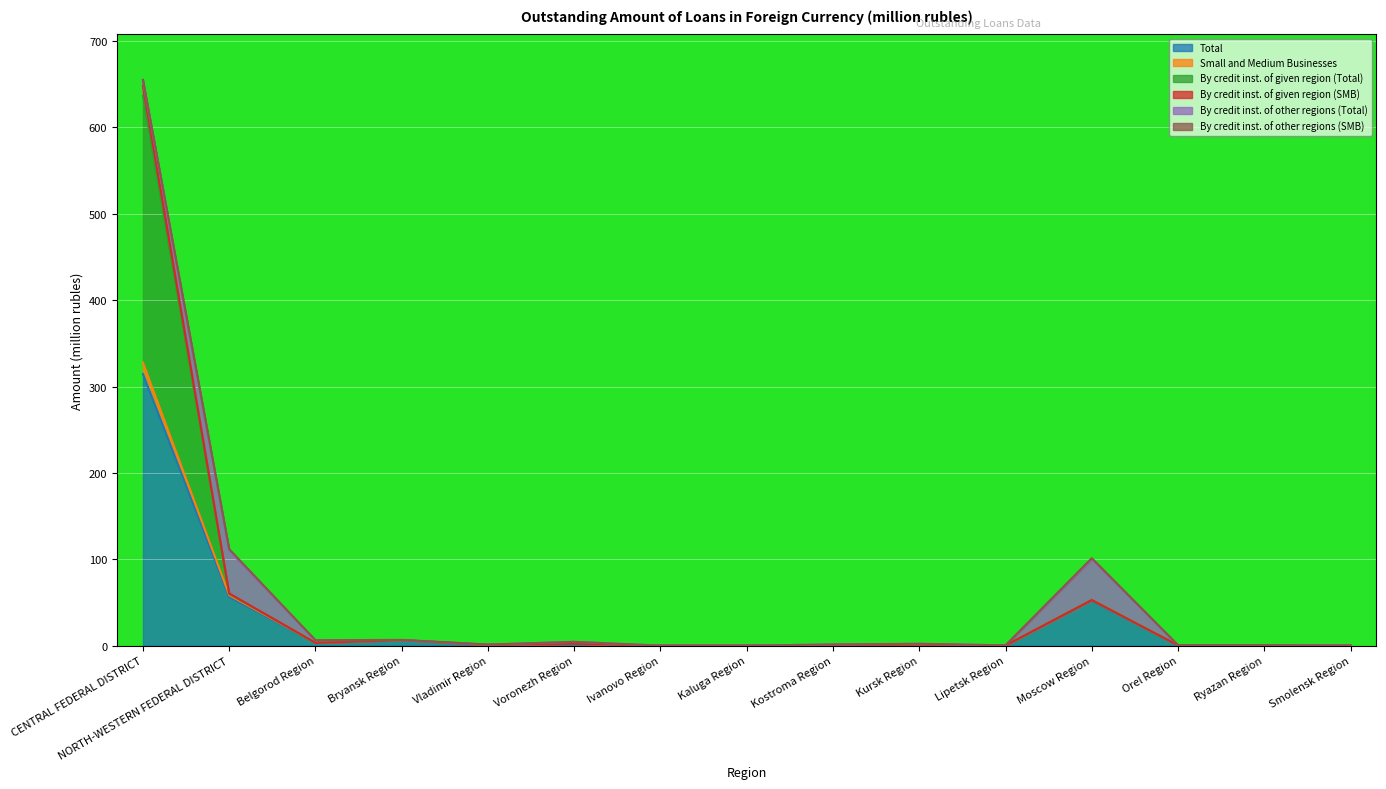

At which label does Total reach its peak?

CENTRAL FEDERAL DISTRICT